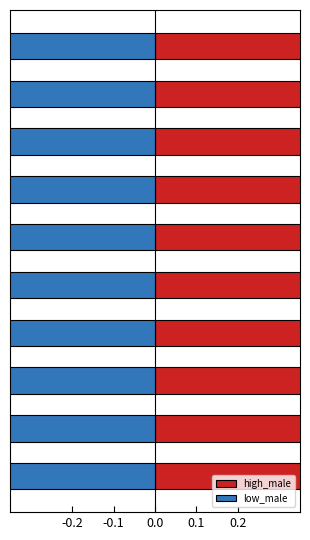

What is the value of the high_male bar at the 7th from the left?

1.0